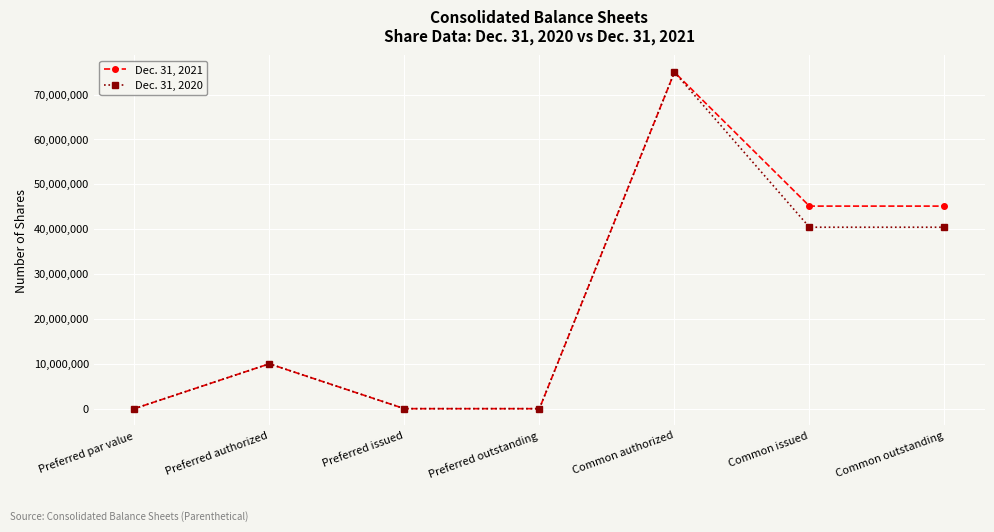

In Dec. 31, 2020, how many points are higher than both neighbors (excluding endpoints)?

2